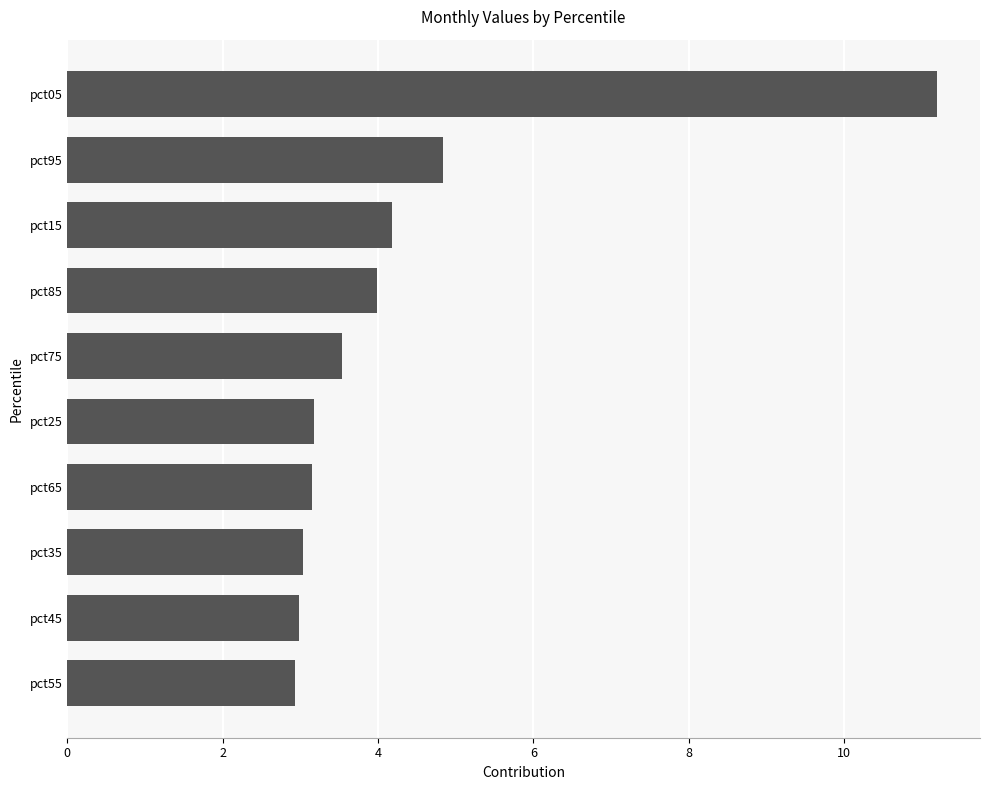

What is the average value?

4.3